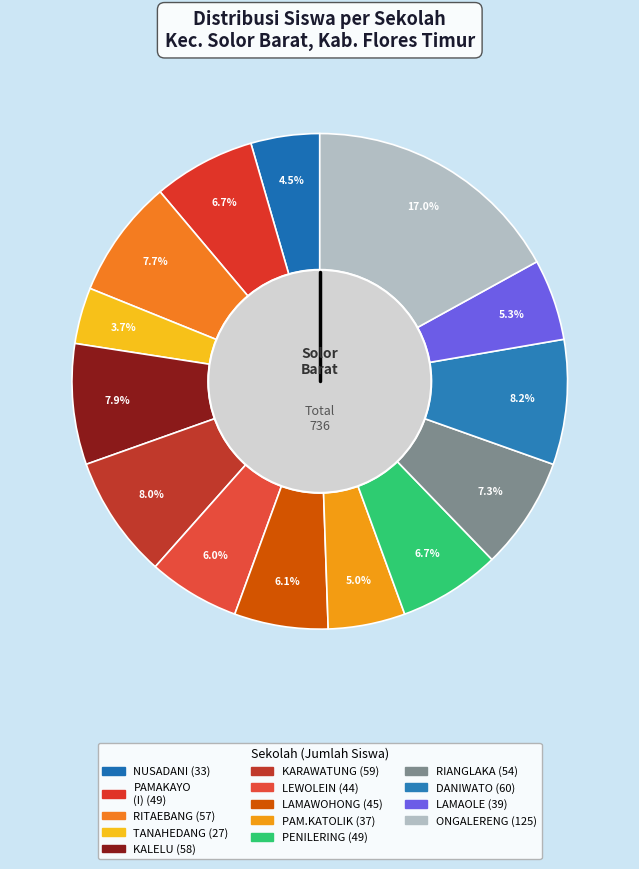

How many slices are in this pie chart?

14